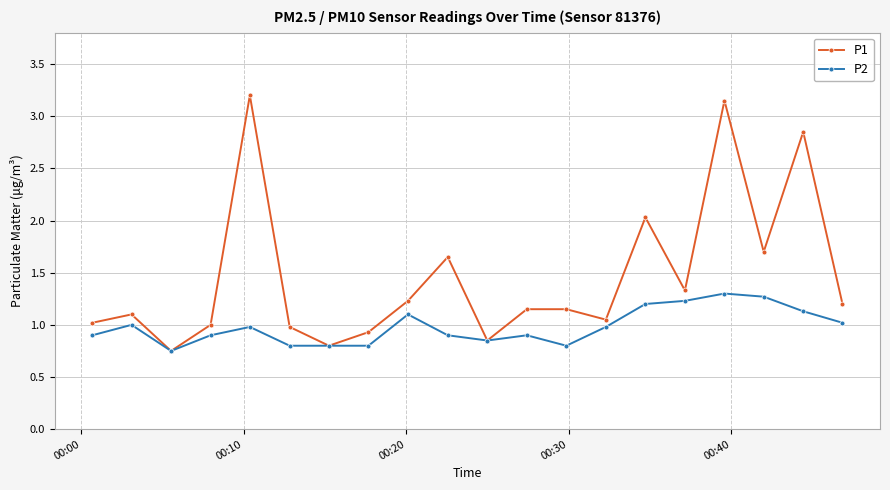

True or false: P2 has more than 2 interior local peaks.

True